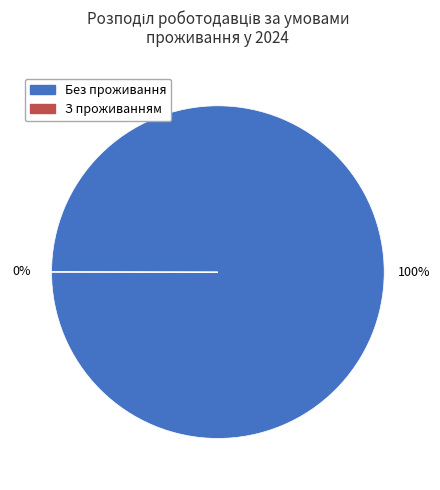

Is there a majority slice in this chart?

Yes